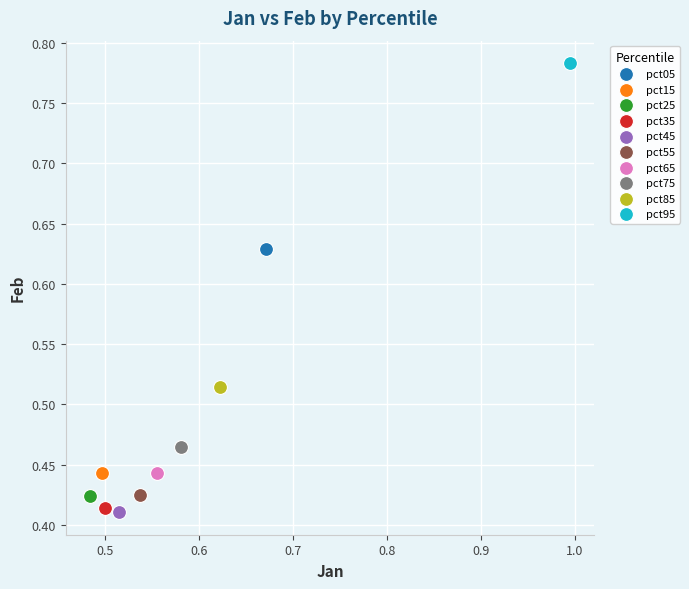

Which series reaches the maximum Y coordinate?

pct95